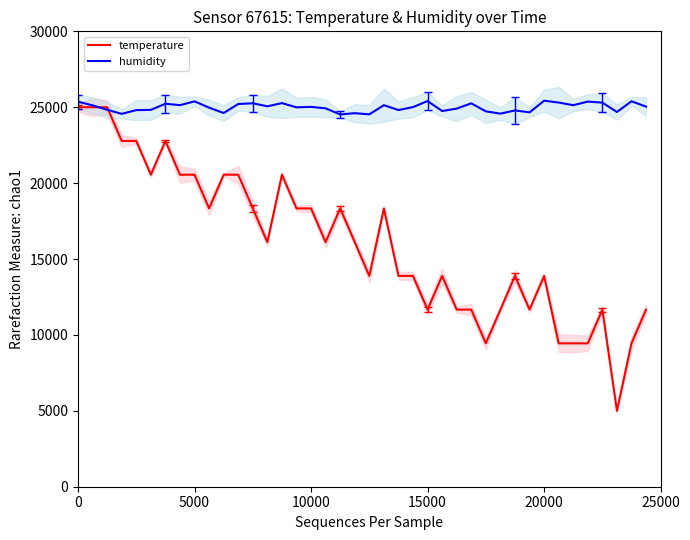

How many distinct data groups are displayed?

2